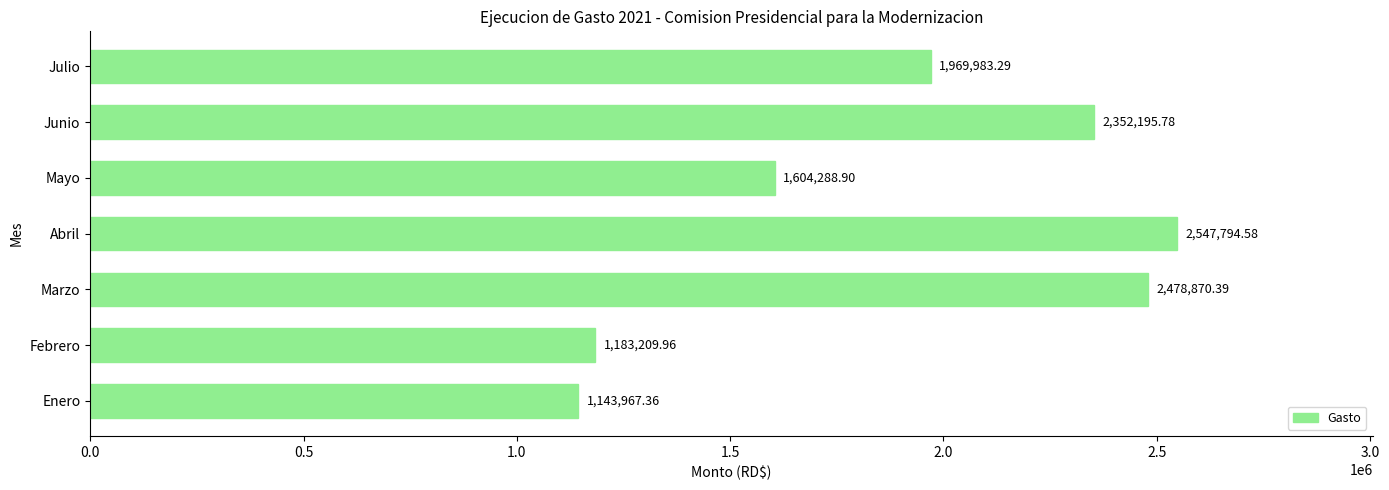

What is the ratio of the value at Mayo to the value at Enero?

1.4